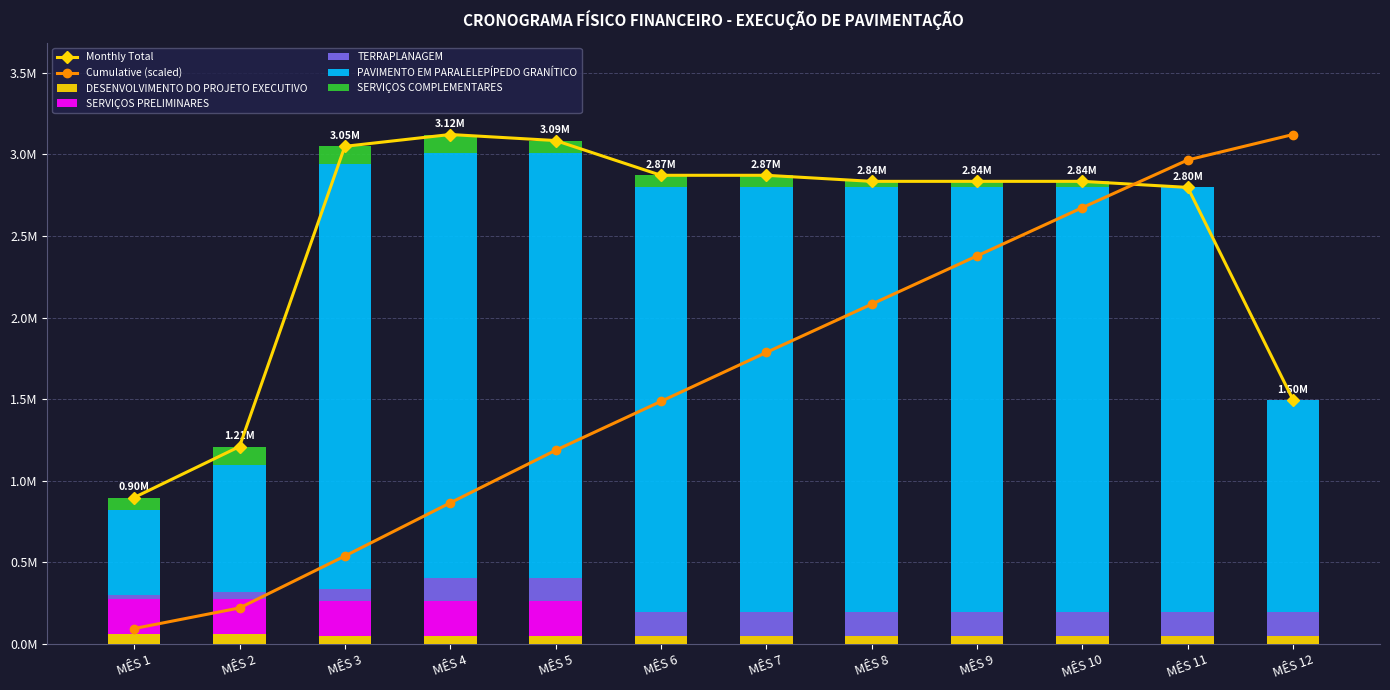

Which has a higher value, MÊS 2 or MÊS 9?

MÊS 2